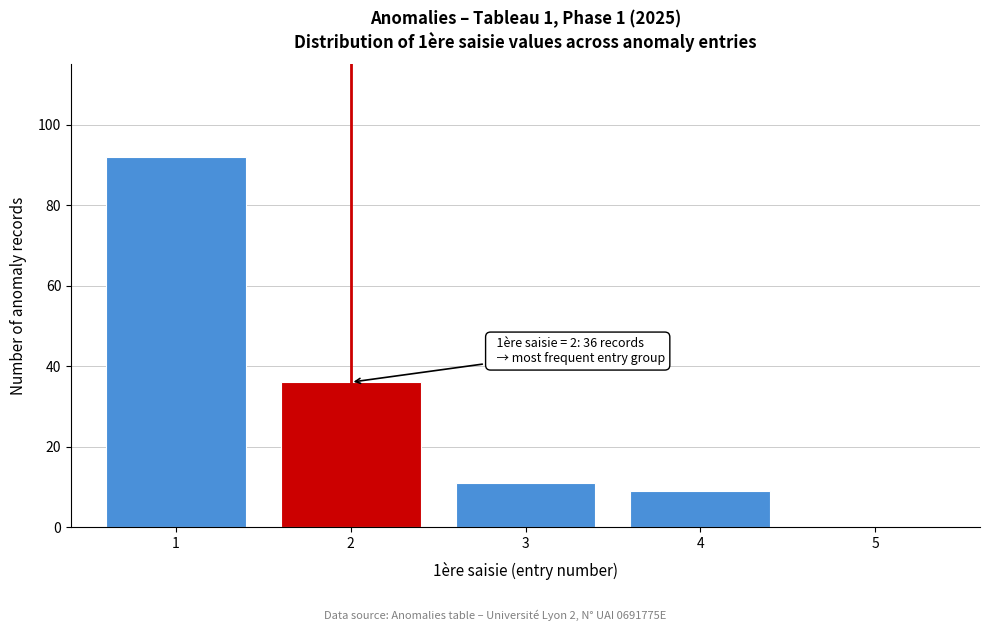

Reading left to right, transcribe all the data shown in this chart.

1=92	2=36	3=11	4=9	5=0